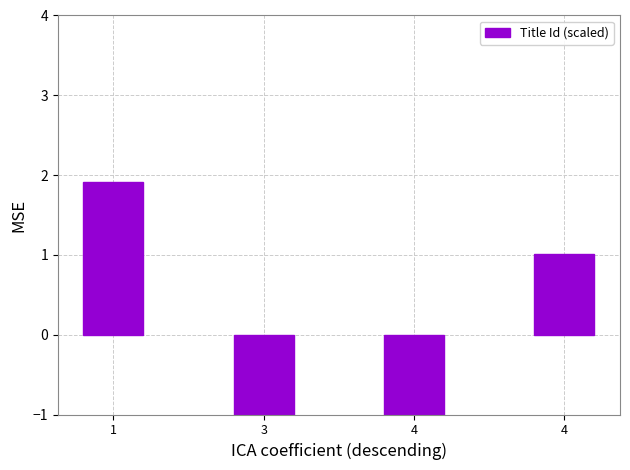

What is the sum of the values at 1 and 4?

2.9